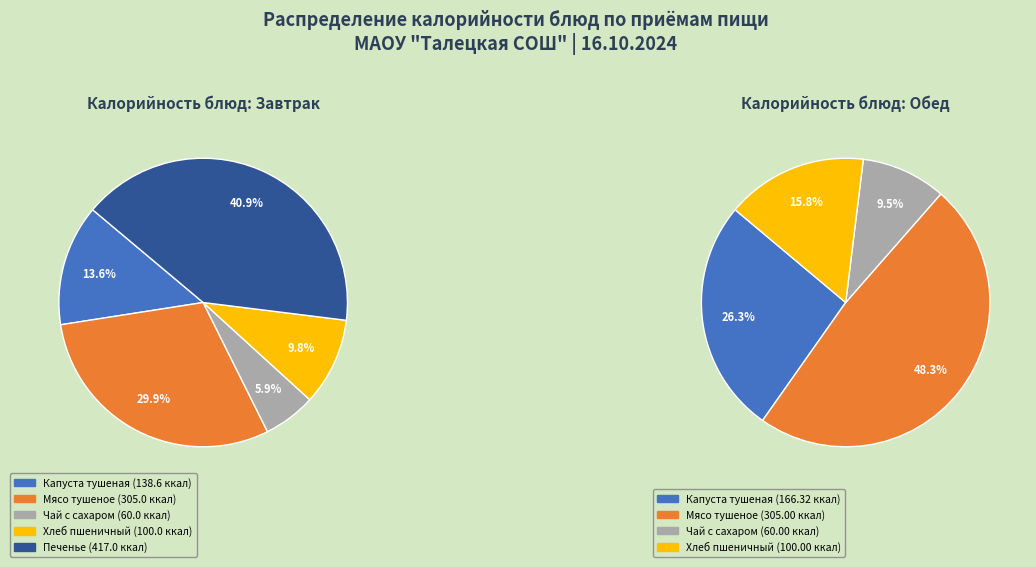

To the nearest percent, what is the difference between the Мясо тушеное and Капуста тушеная slice percentages?

16%